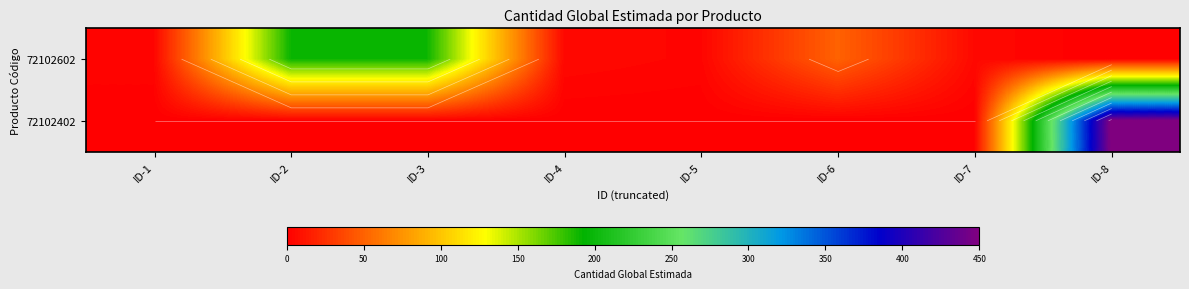

Where is 72102602 nearest to the value 95?

ID-6